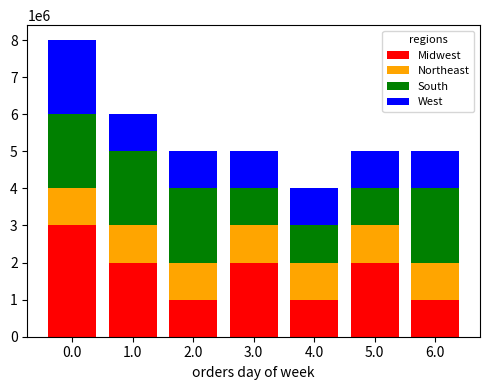

What is the difference between the second highest and second lowest values in the Midwest series?

1000000